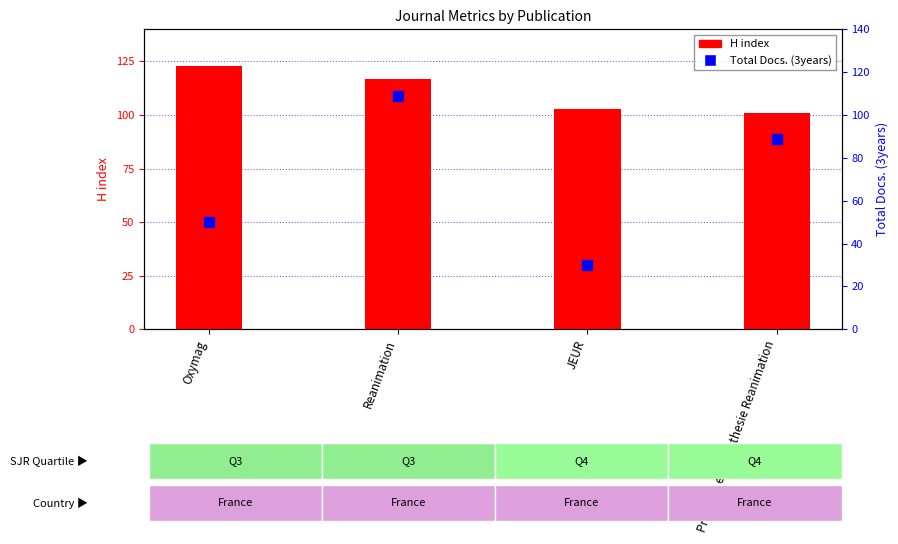

Is the value of H index at Praticien en Anesthesie Reanimation greater than the value of Total Docs. (3years) at Oxymag?

Yes